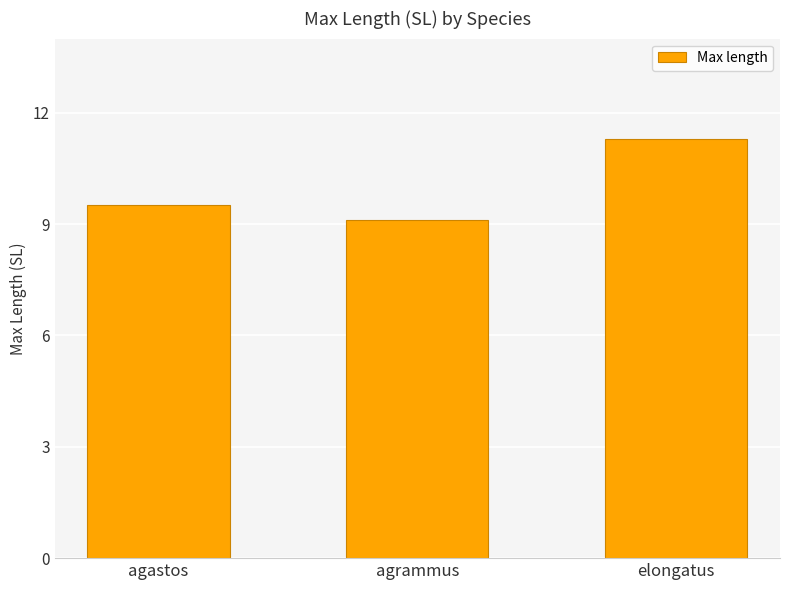

What is the difference between the values at elongatus and agastos?

1.8